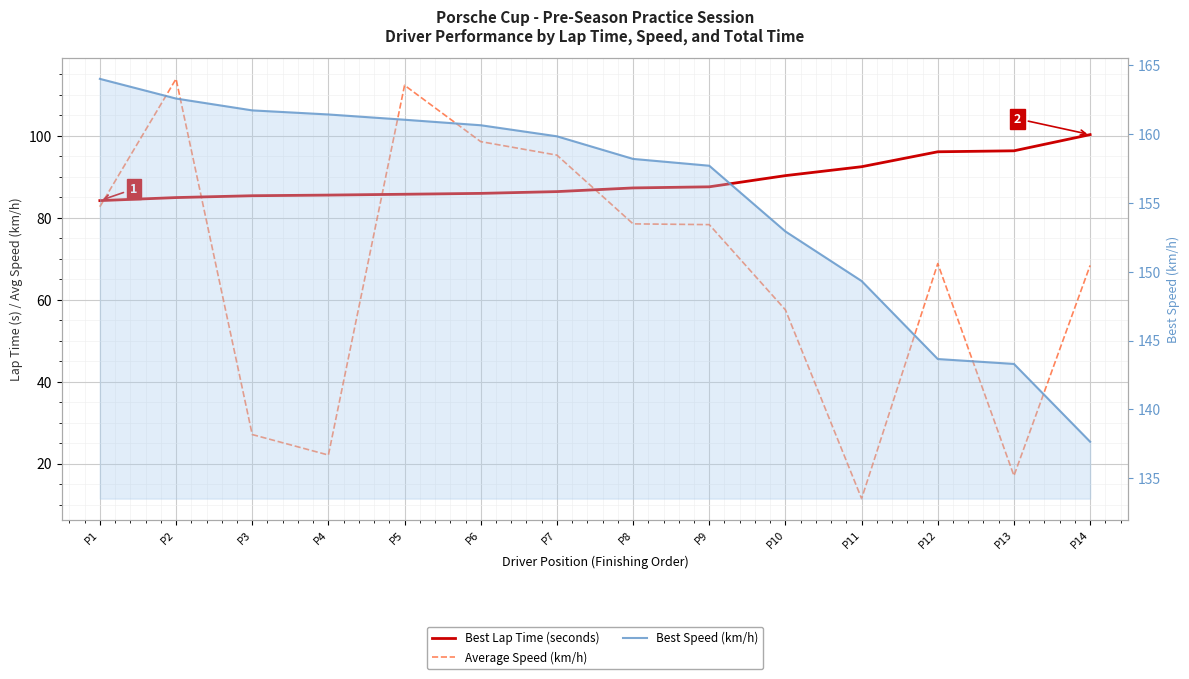

Count the number of categories in the chart.

14